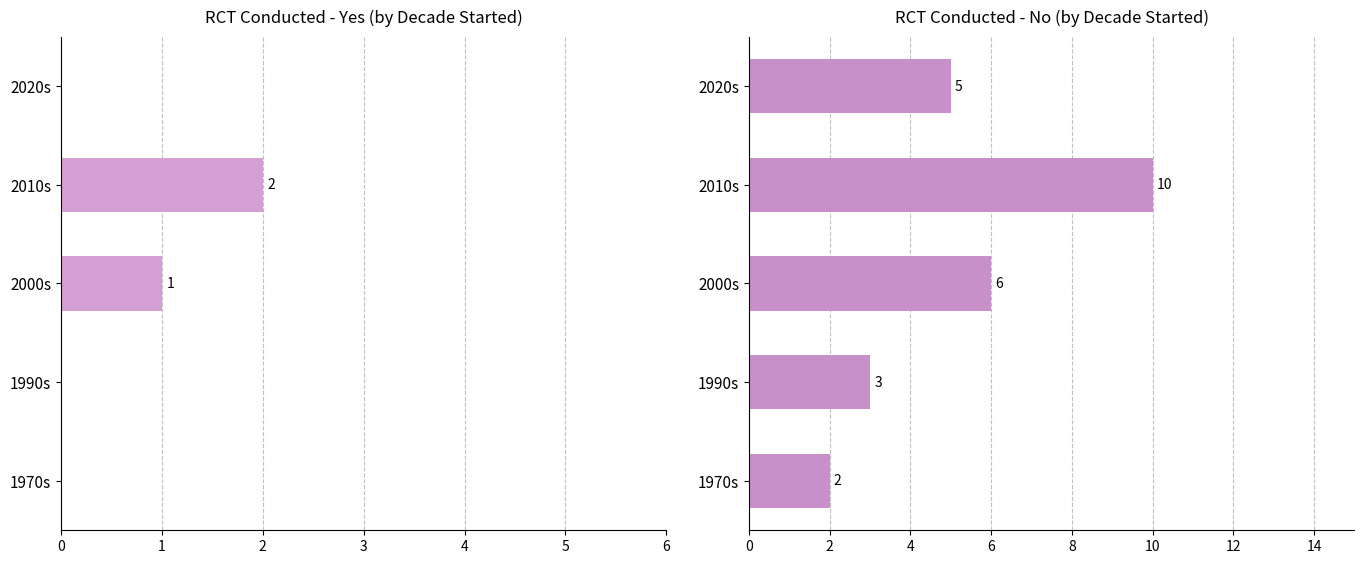

True or false: RCT No has a value of 8 at 2020s.

False